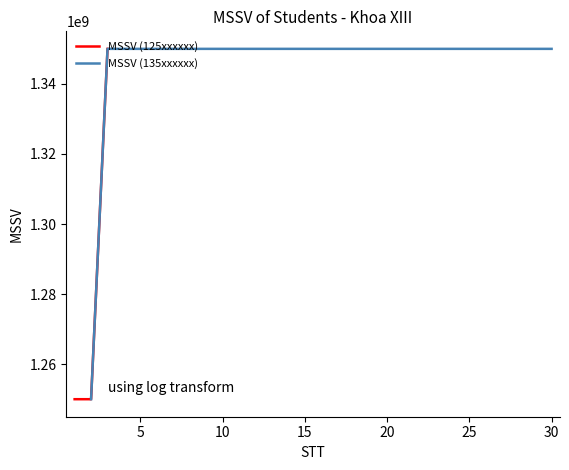

True or false: the data has more than 0 interior local peaks.

False